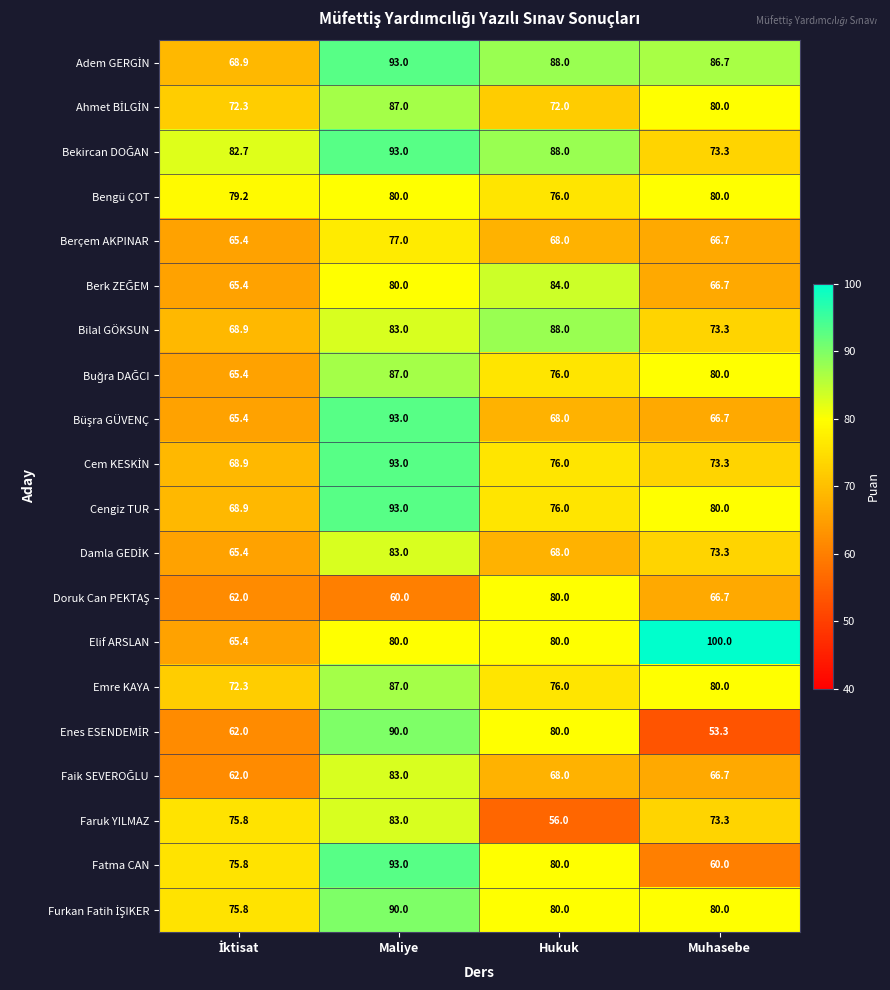

True or false: Berçem AKPINAR has a value of 118.2 at Muhasebe.

False